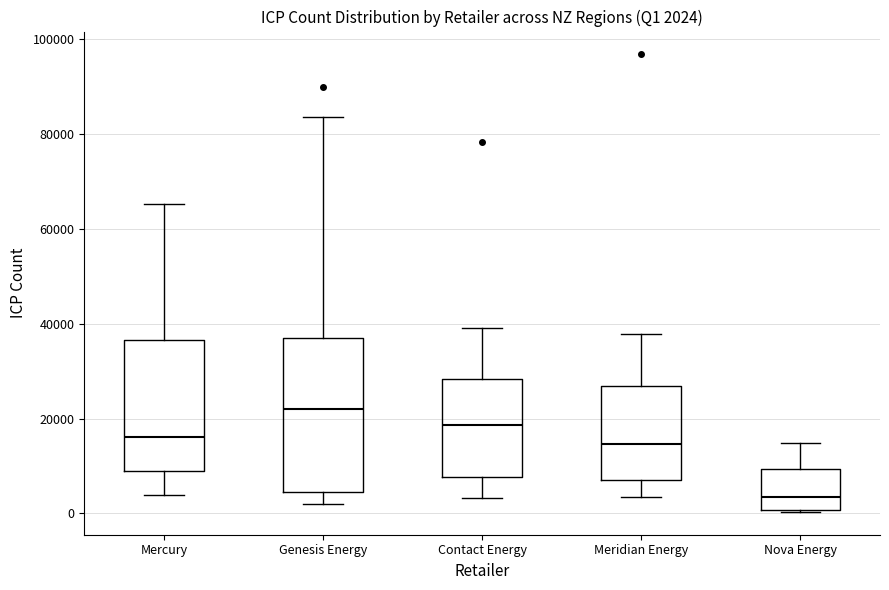

Which box is the tallest, from its lower edge to its upper edge?

Genesis Energy